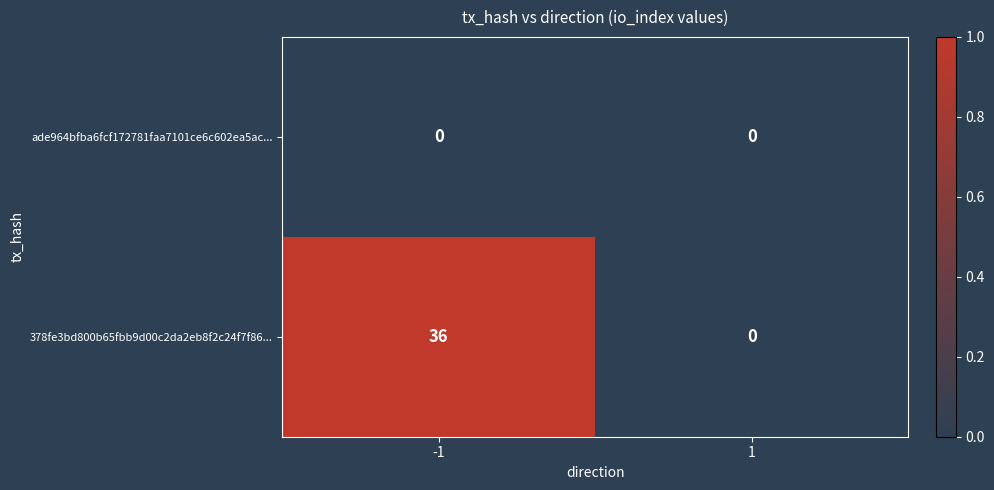

Reading left to right, what are all the values shown in this chart?

ade964bfba6fcf172781faa7101ce6c602ea5ac...: 0	0
378fe3bd800b65fbb9d00c2da2eb8f2c24f7f86...: 36	0